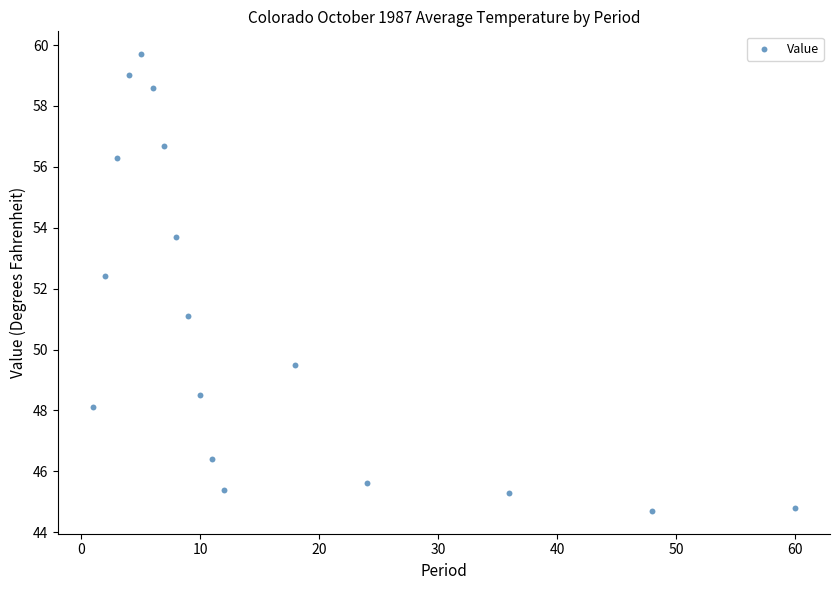

What Y value in the scatter plot is closest to 52?

52.4